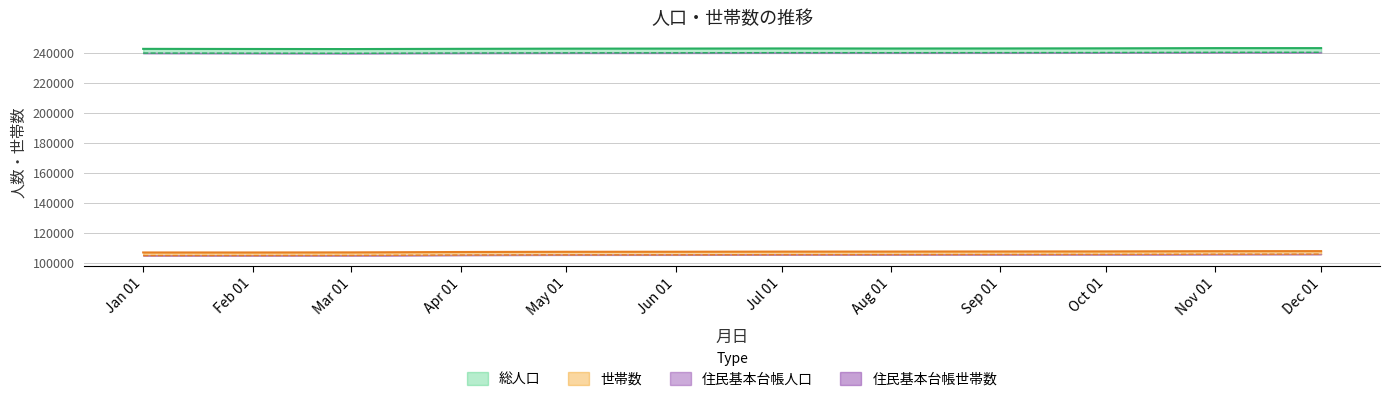

What are all the series names shown in the legend?

総人口, 住民基本台帳人口, 世帯数, 住民基本台帳世帯数